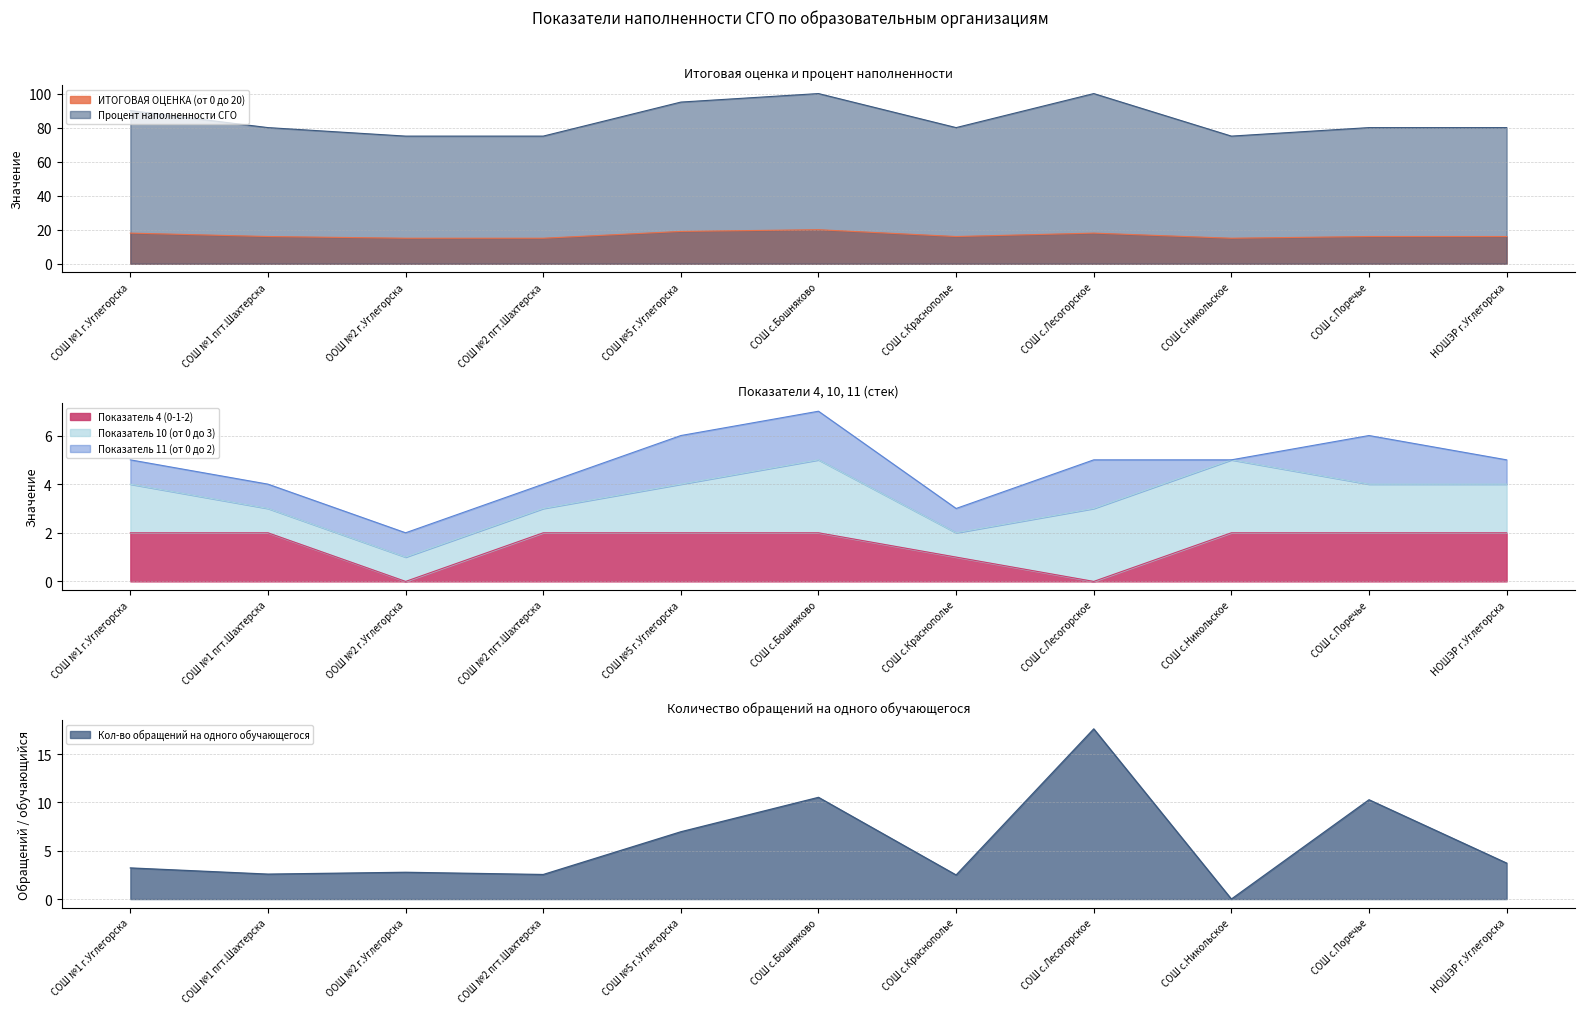

Where is ИТОГОВАЯ ОЦЕНКА (от 0 до 20) nearest to the value 17?

СОШ №1 г.Углегорска